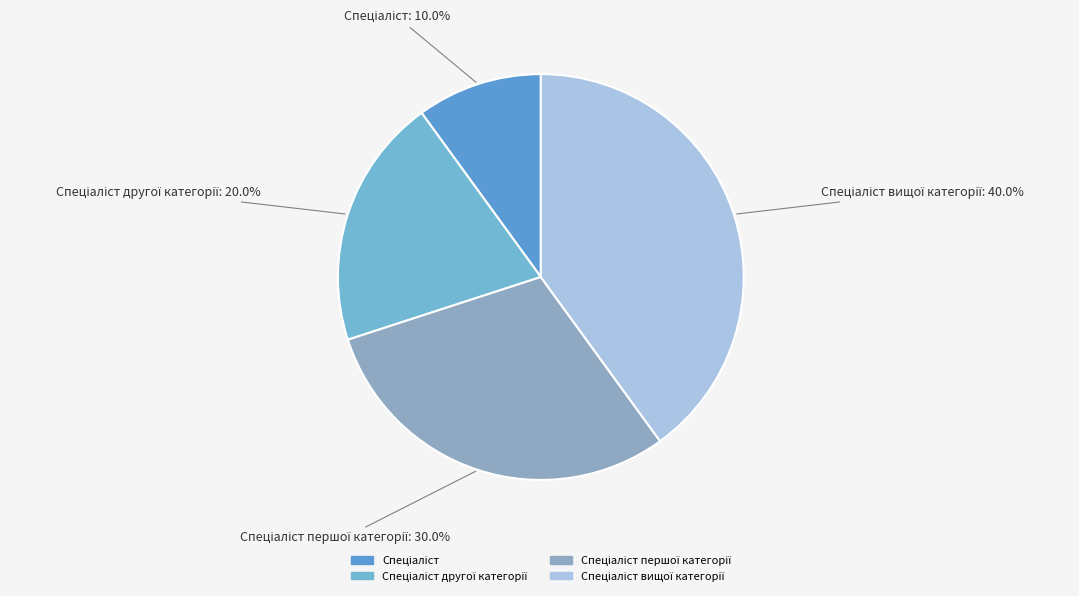

Is there a majority slice in this chart?

No